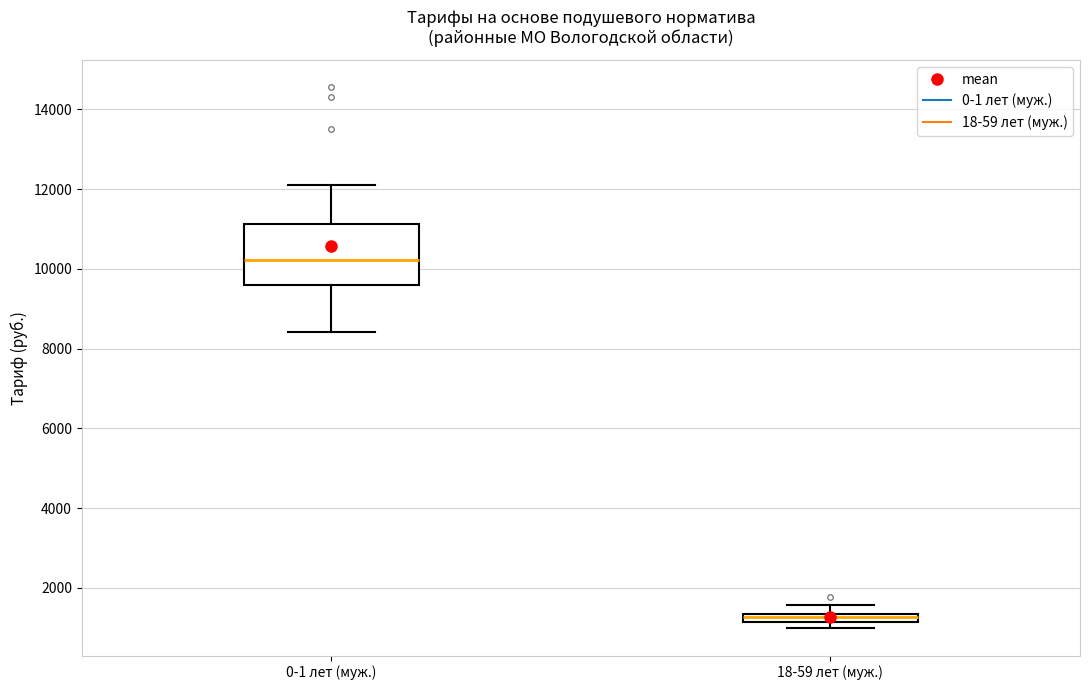

Comparing the boxes themselves (not the whiskers), which one is the tallest?

0-1 лет (муж.)